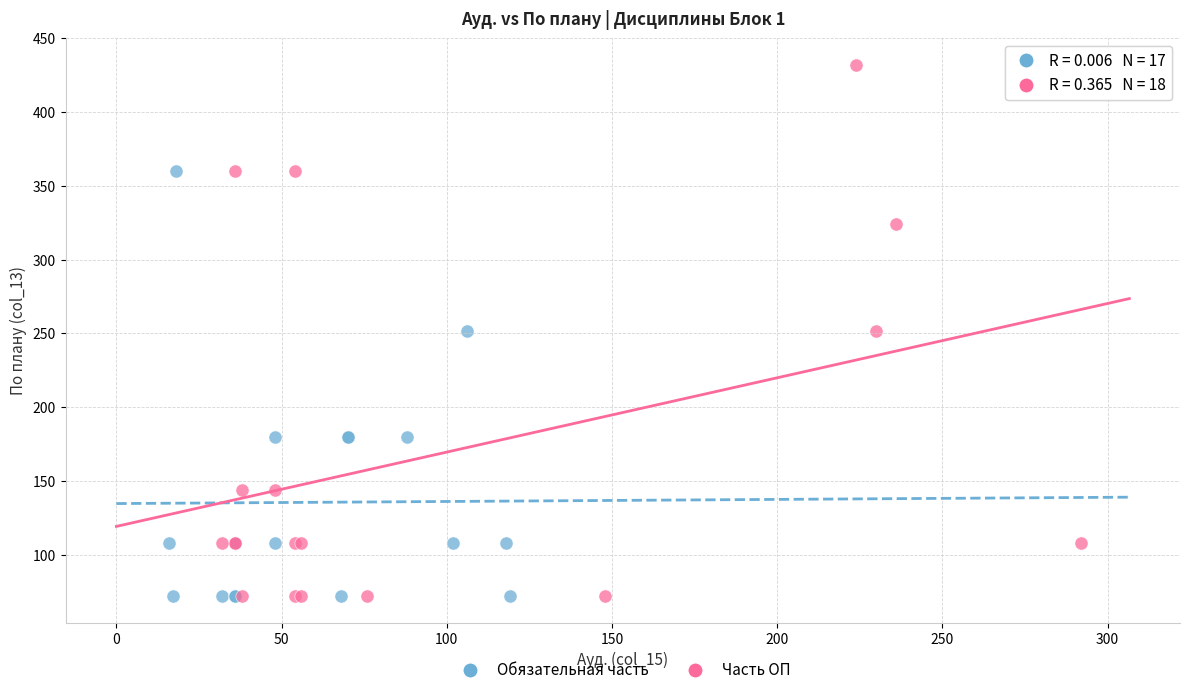

Which series has the widest spread of Y values?

Часть ОП